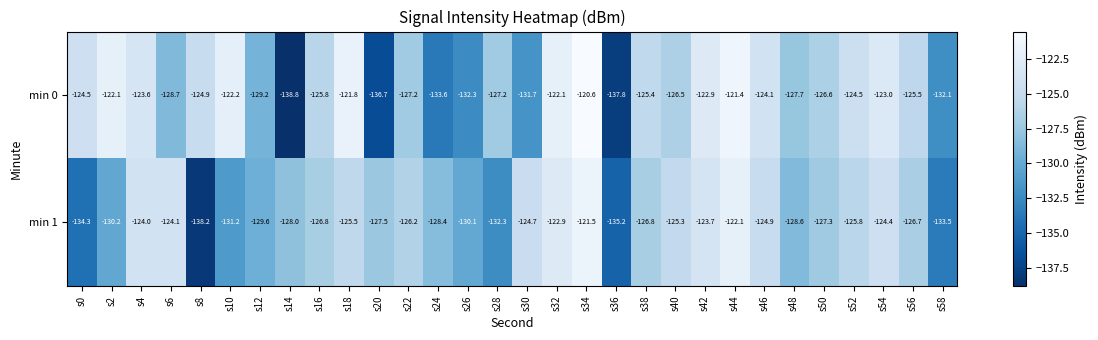

Is it true that min 1 equals -125.8 at s52?

True